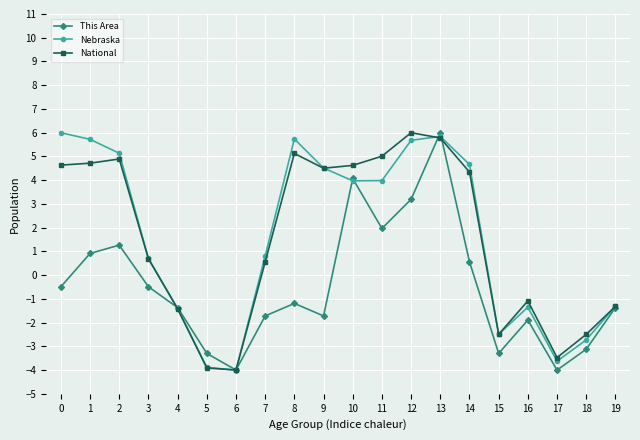

What are all the series names shown in the legend?

This Area, Nebraska, National